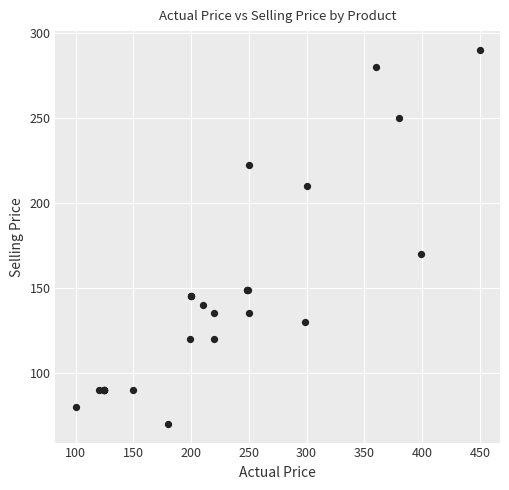

What Y value in the scatter plot is closest to 180?

170